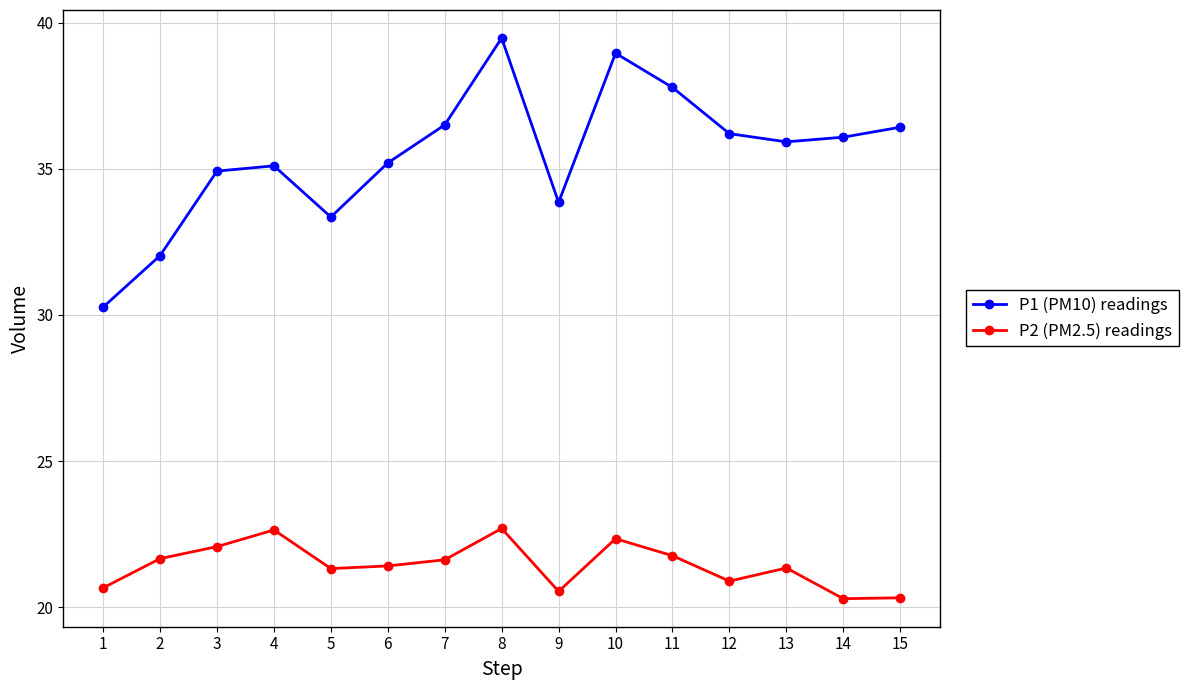

At which label is P1 (PM10) readings closest to 34?

9